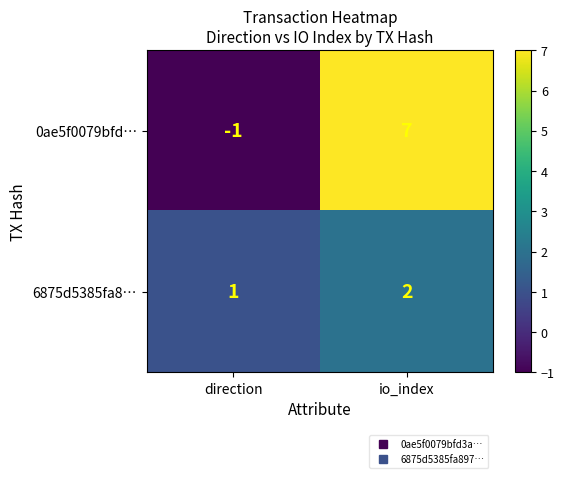

What is the sum of all 0ae5f0079bfd… values?

6